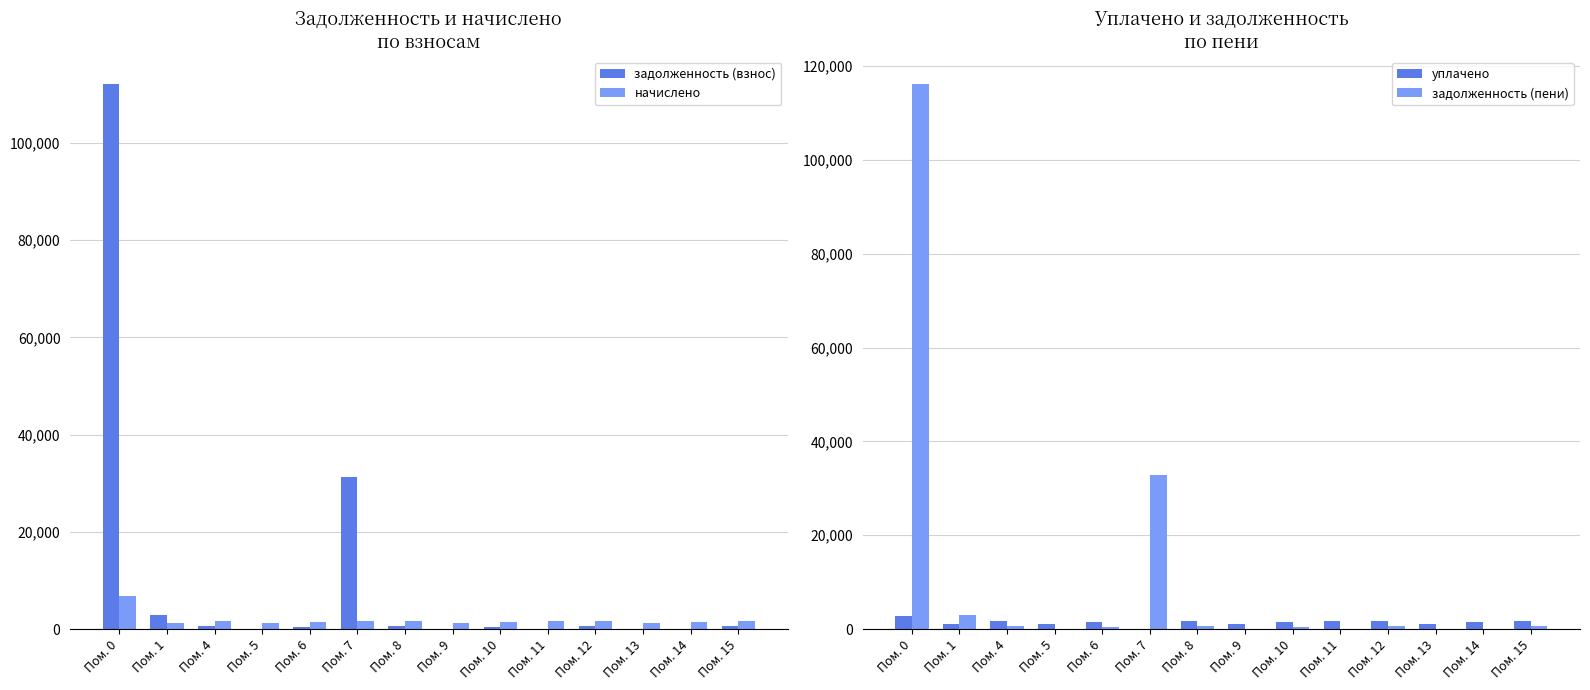

Is the value of задолженность (пени) at Пом. 4 greater than the value of задолженность (взнос) at Пом. 13?

Yes